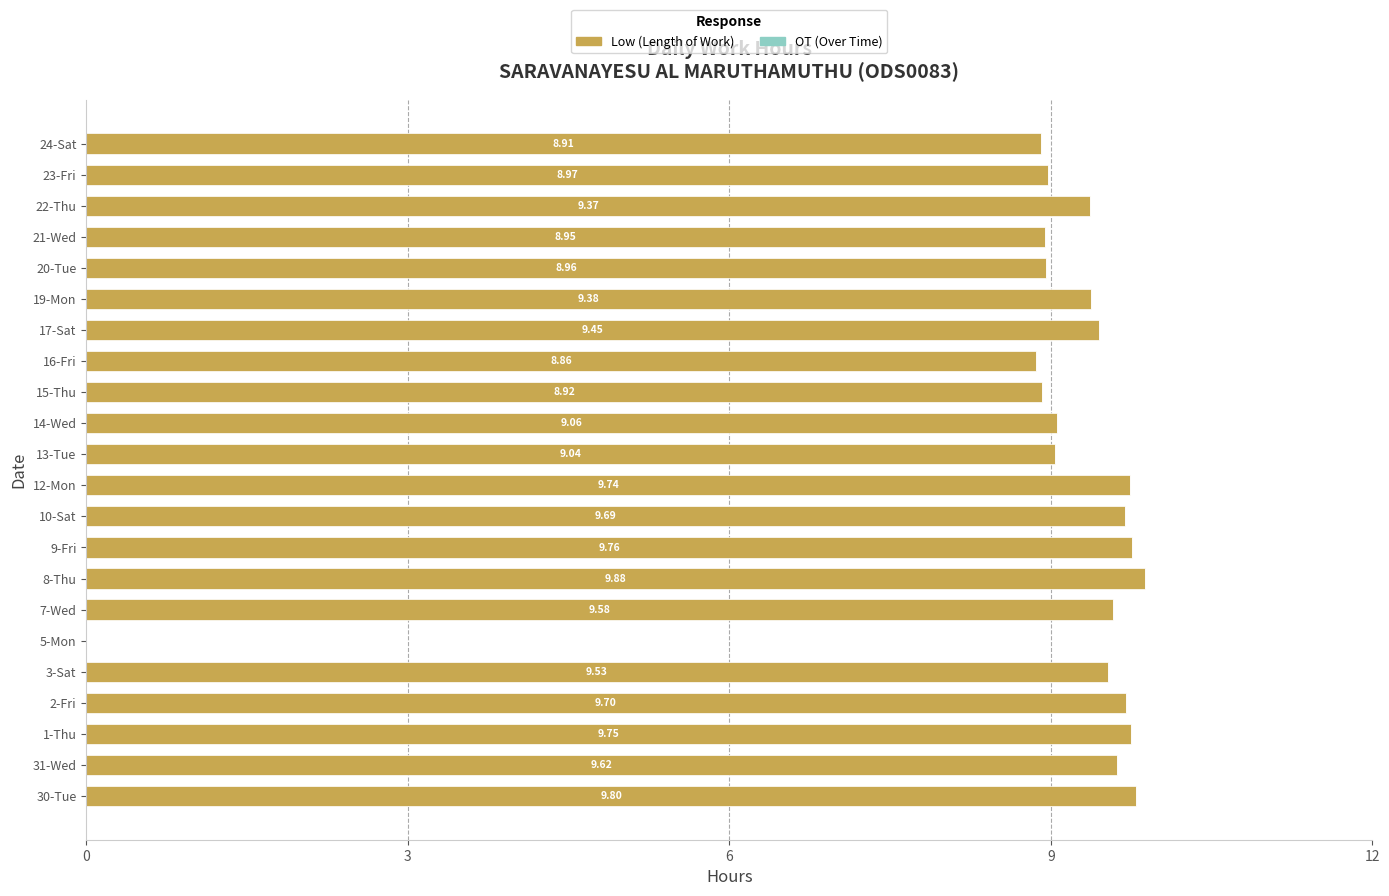

Which has a higher value, 14-Wed or 24-Sat?

14-Wed